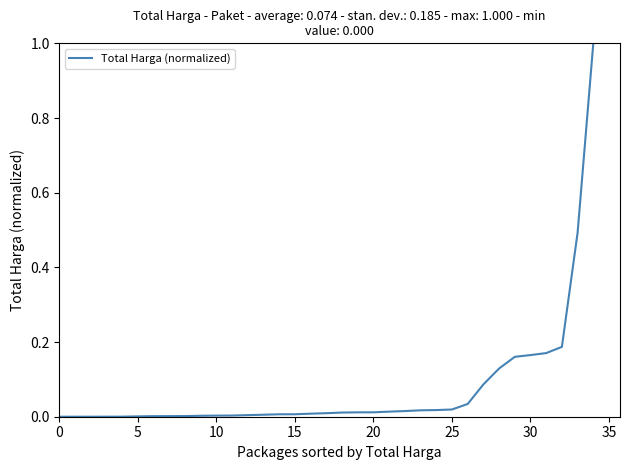

What is the difference between the maximum and minimum values?

1.0